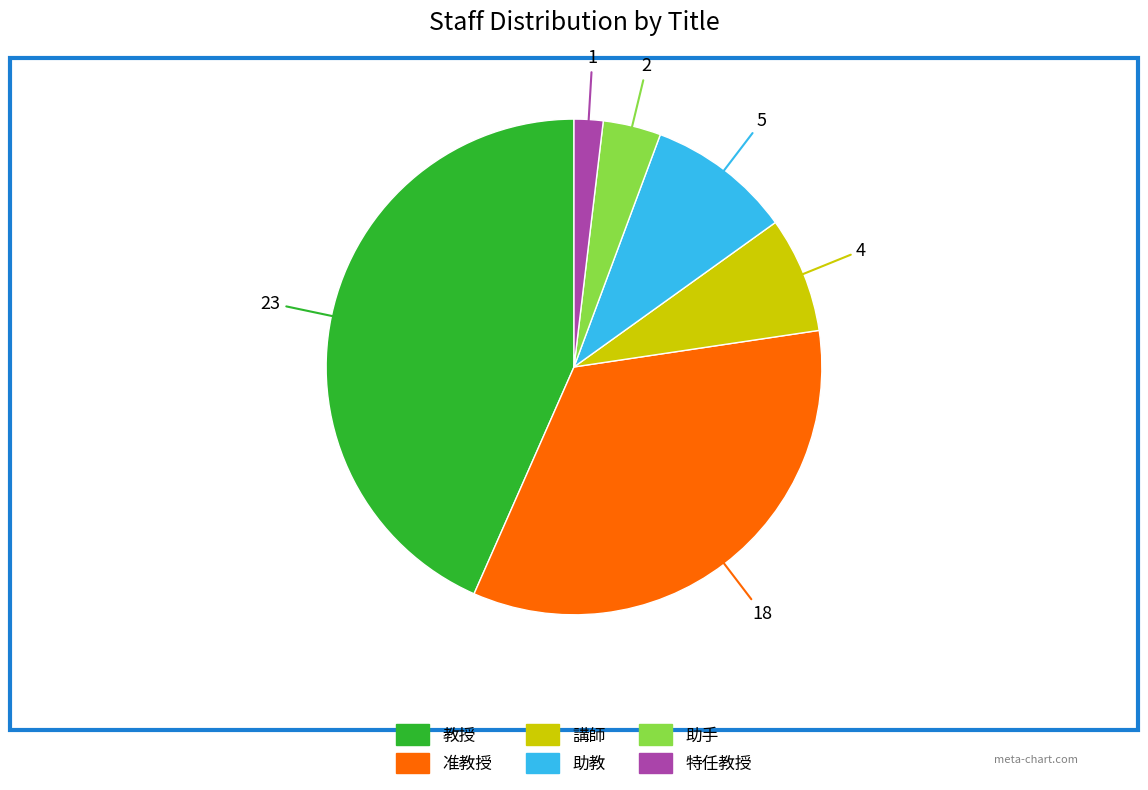

How many segments does this pie chart have?

6